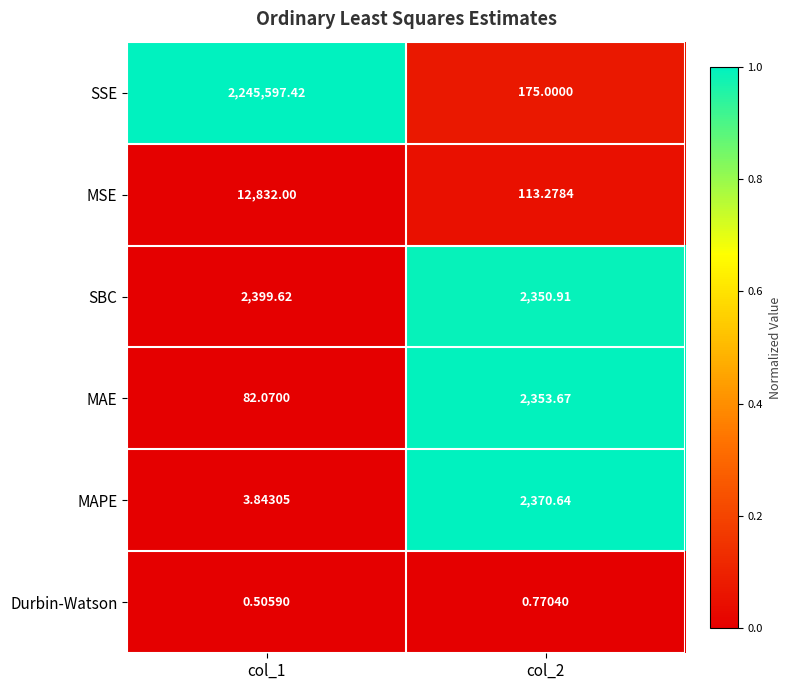

Between col_1 and col_2, which series saw the biggest shift?

SSE